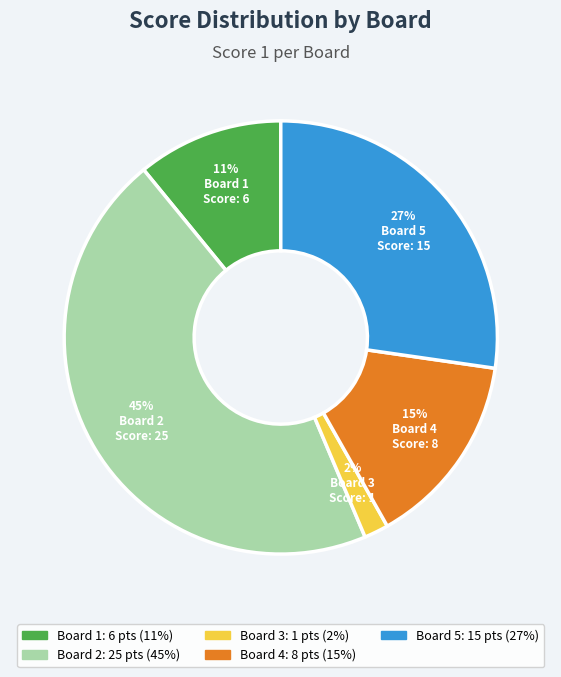

Is it true that Board 5 is 37% of the pie?

False